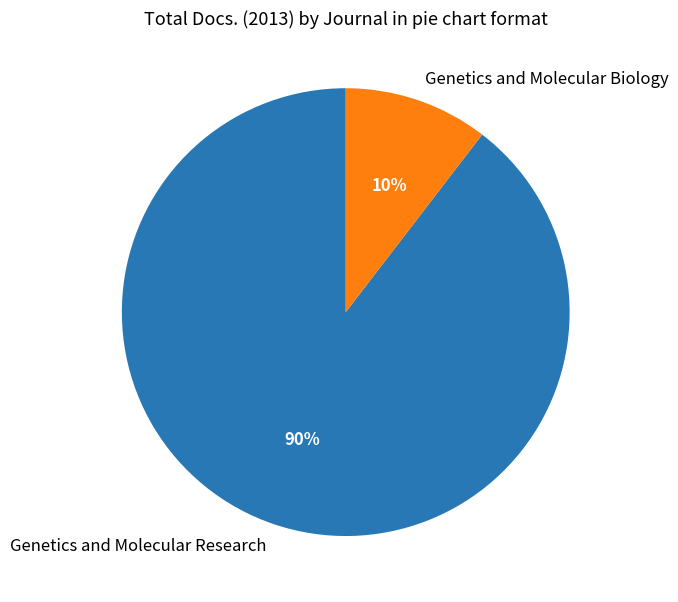

How many segments does this pie chart have?

2